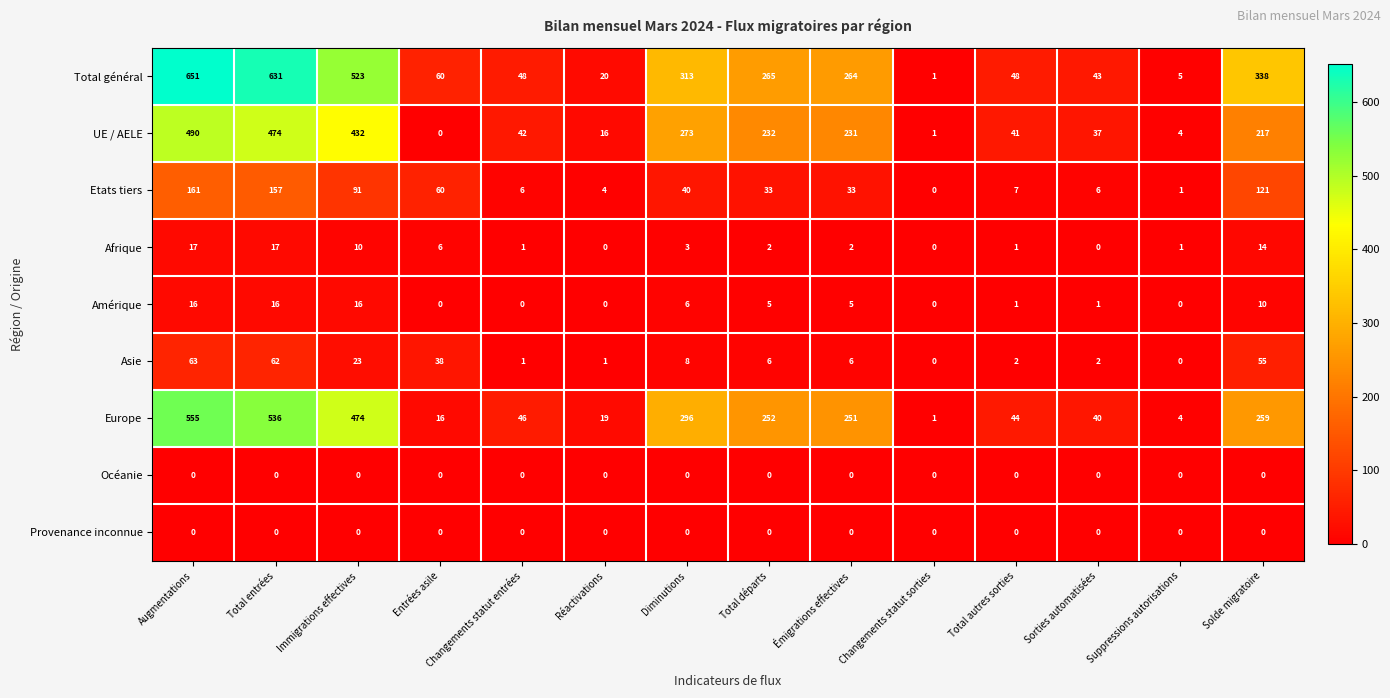

How many data points does each series have?

14